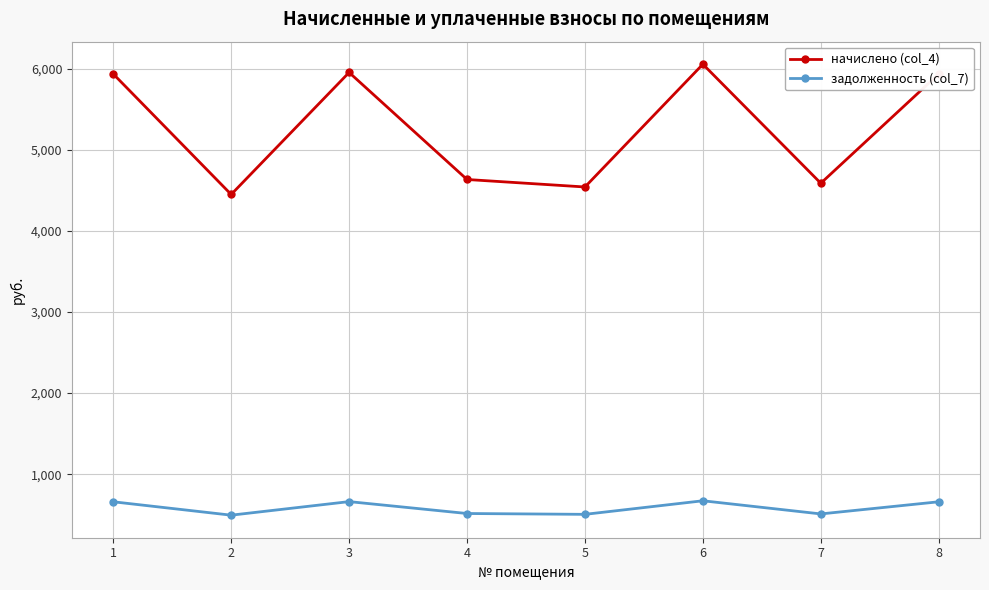

At which category does задолженность (col_7) reach its first local peak?

3